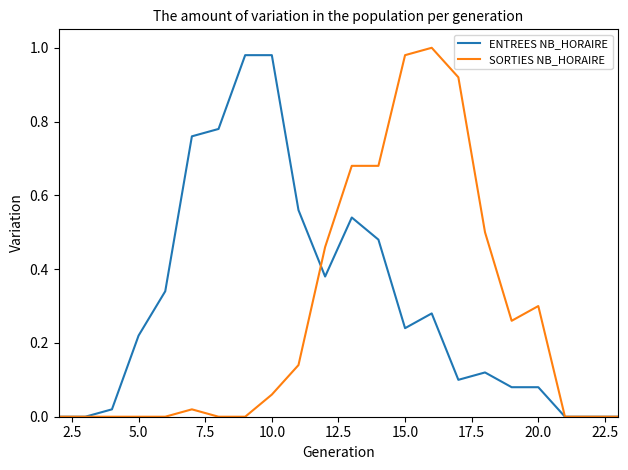

Rank the series by their average value, from highest to lowest.

ENTREES NB_HORAIRE, SORTIES NB_HORAIRE